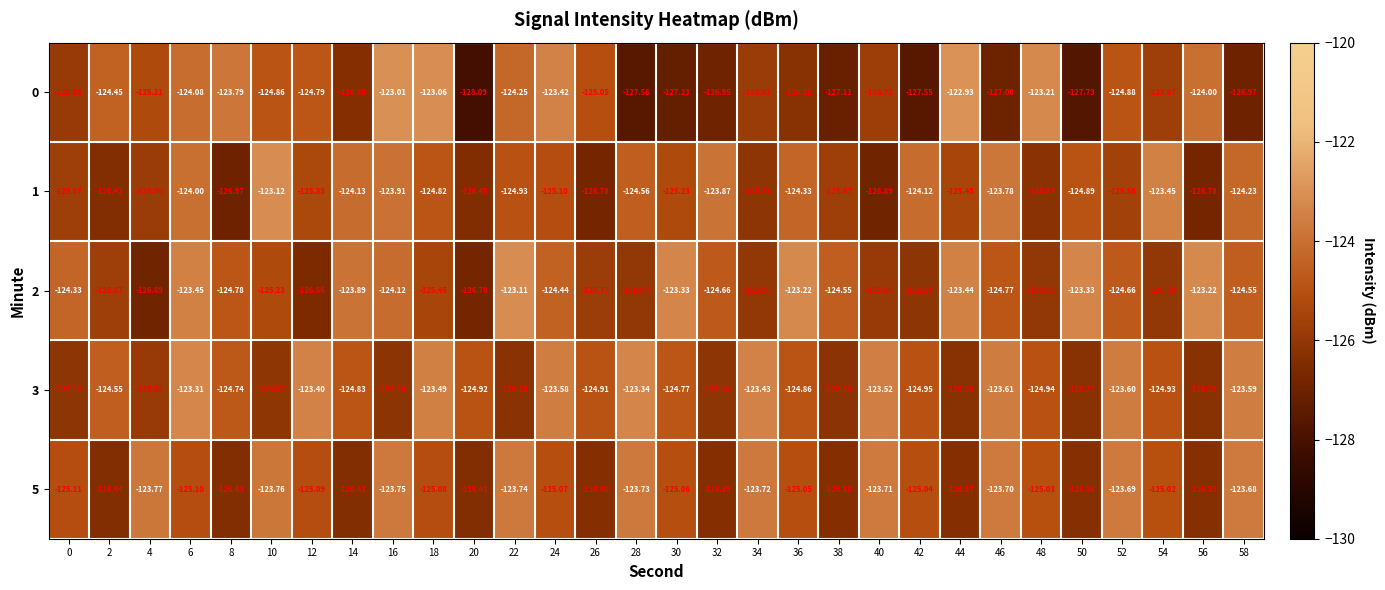

List the series in order of their peak value, highest first.

0, 2, 1, 3, 5